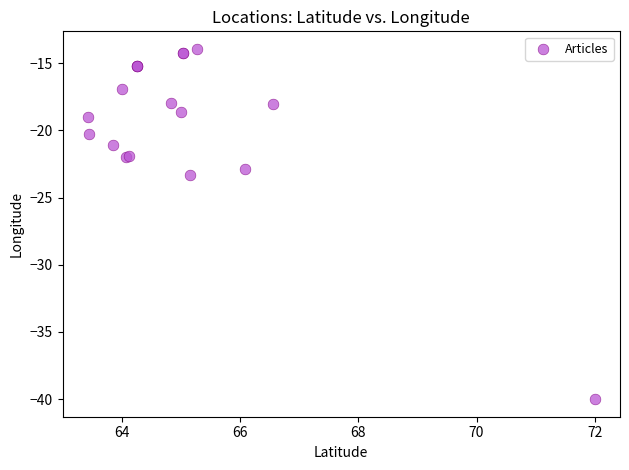

What Y value in the scatter plot is closest to -26?

-23.3